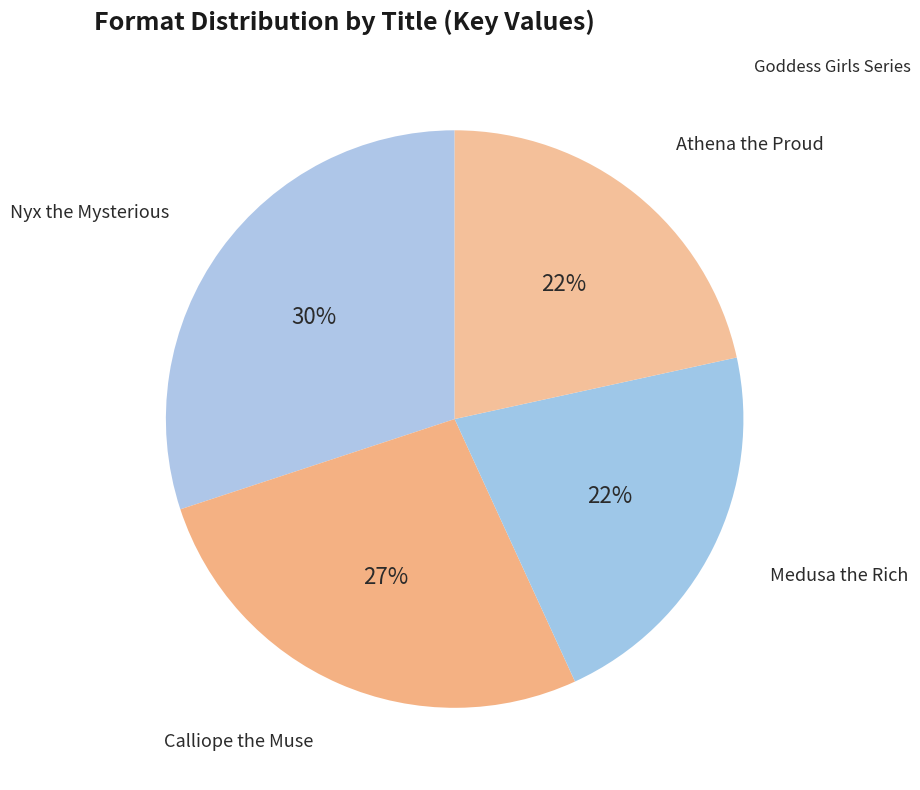

Is Medusa the Rich the majority of the pie?

No